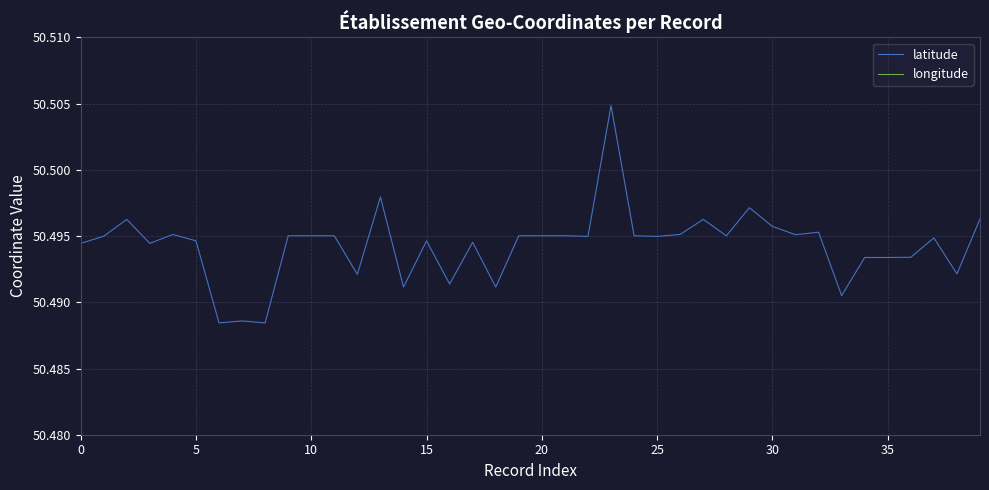

What is the smallest value displayed?

2.8